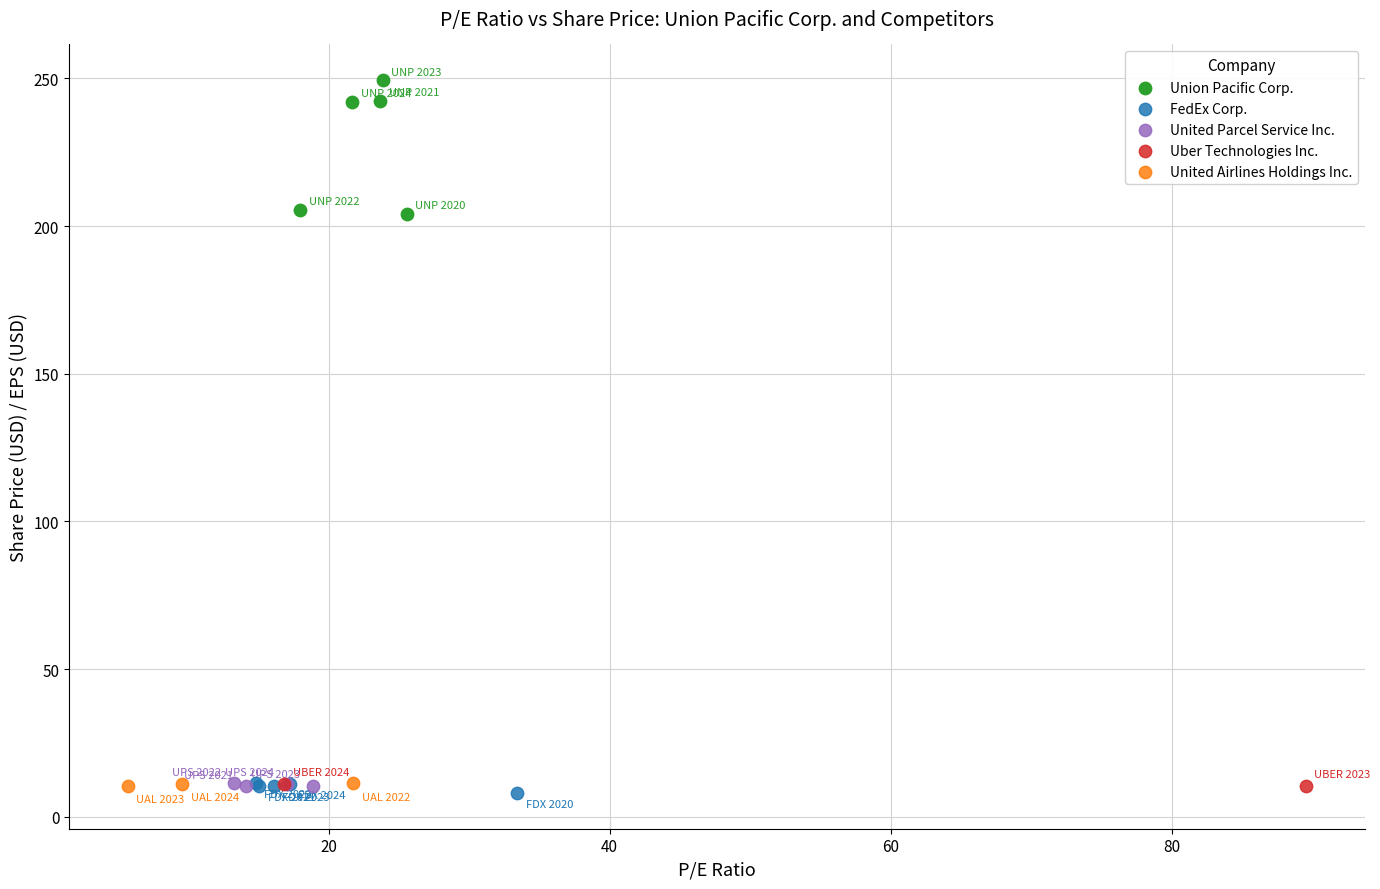

What are all the series names shown in the legend?

Union Pacific Corp., FedEx Corp., United Parcel Service Inc., Uber Technologies Inc., United Airlines Holdings Inc.